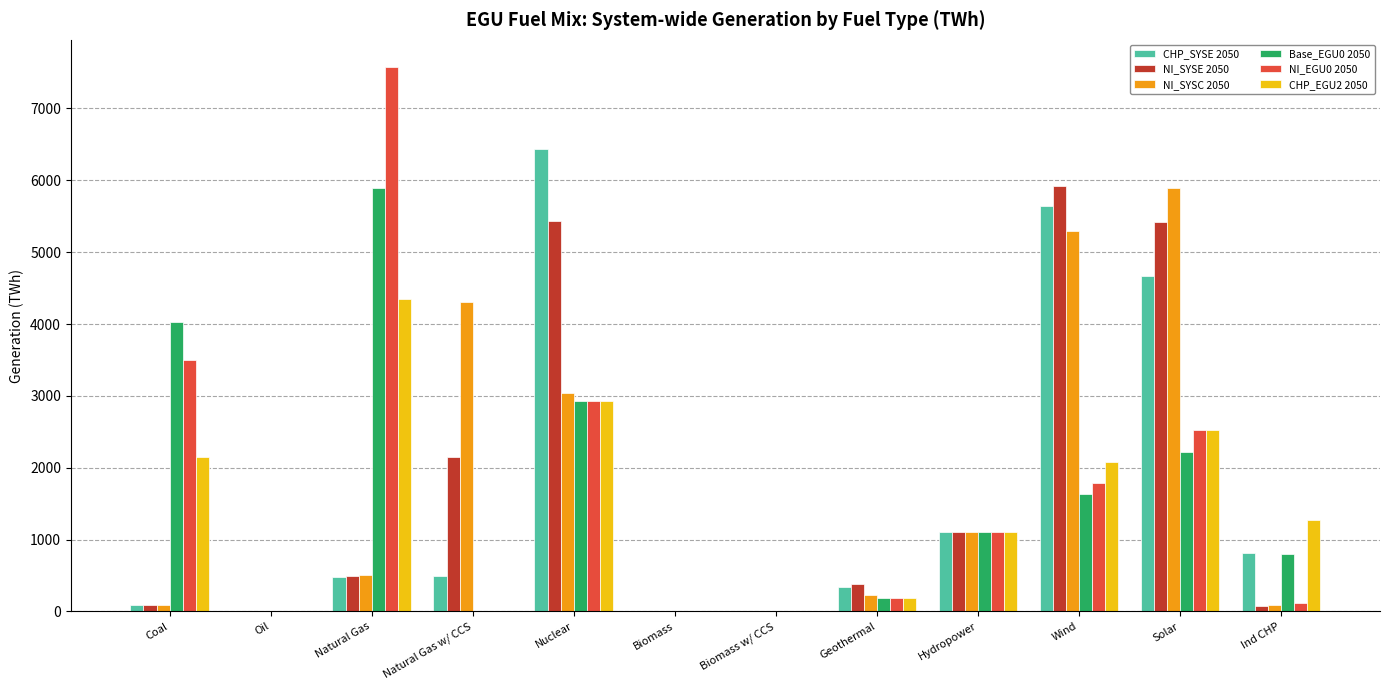

True or false: NI_EGU0 2050 has a value of 1099.9 at Hydropower.

True